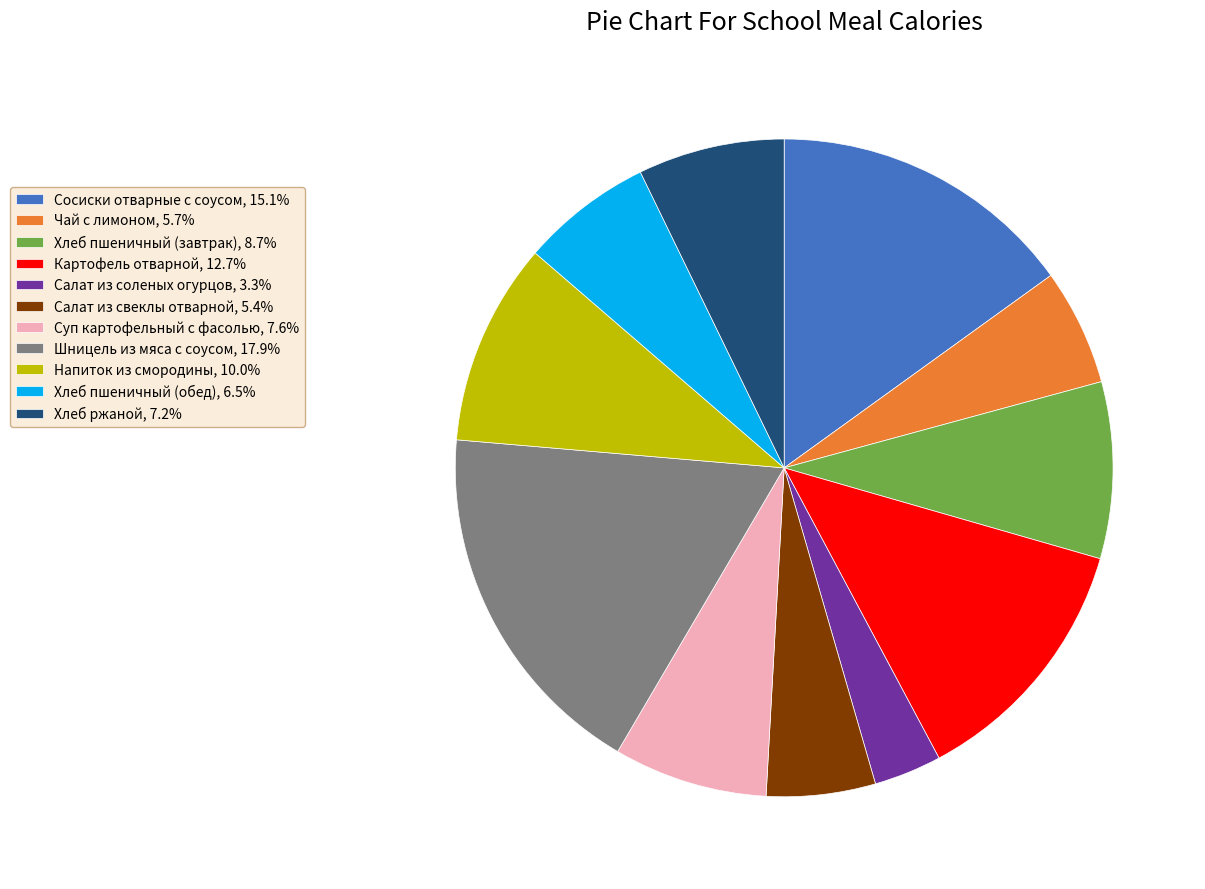

Which has a higher value, Салат из свеклы отварной or Хлеб пшеничный (завтрак)?

Хлеб пшеничный (завтрак)